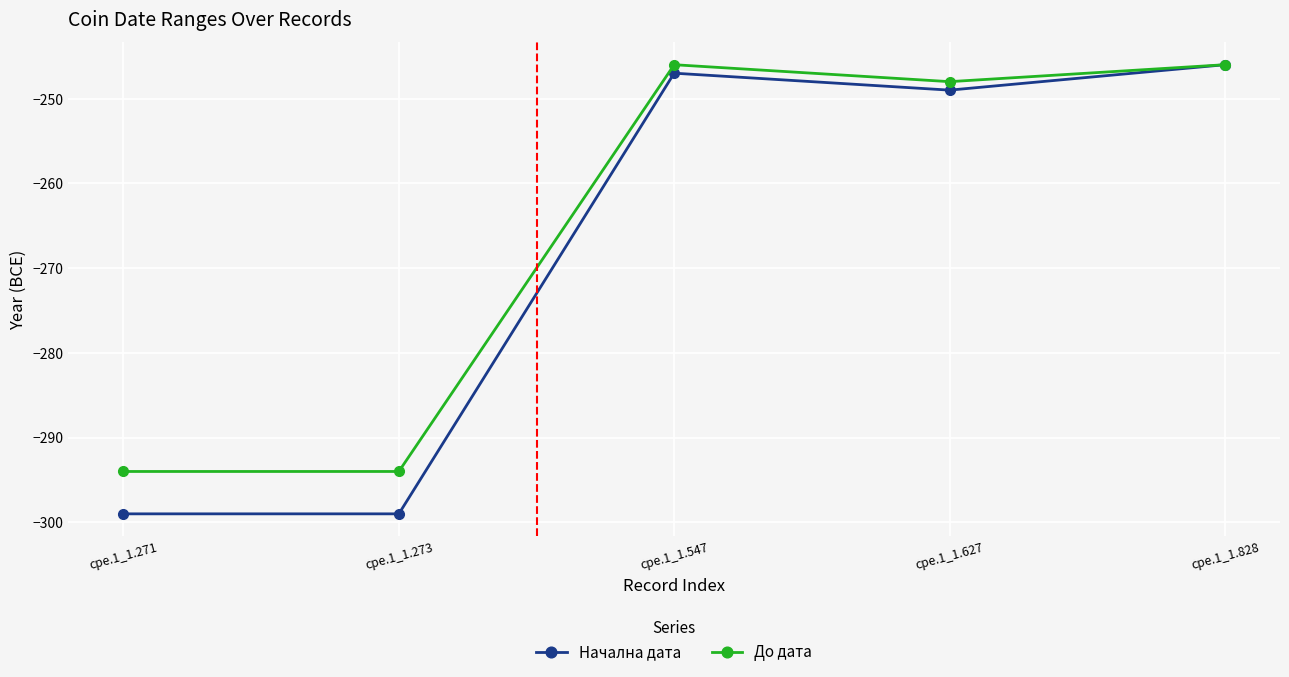

Which series changed the most between cpe.1_1.271 and cpe.1_1.547?

Начална дата